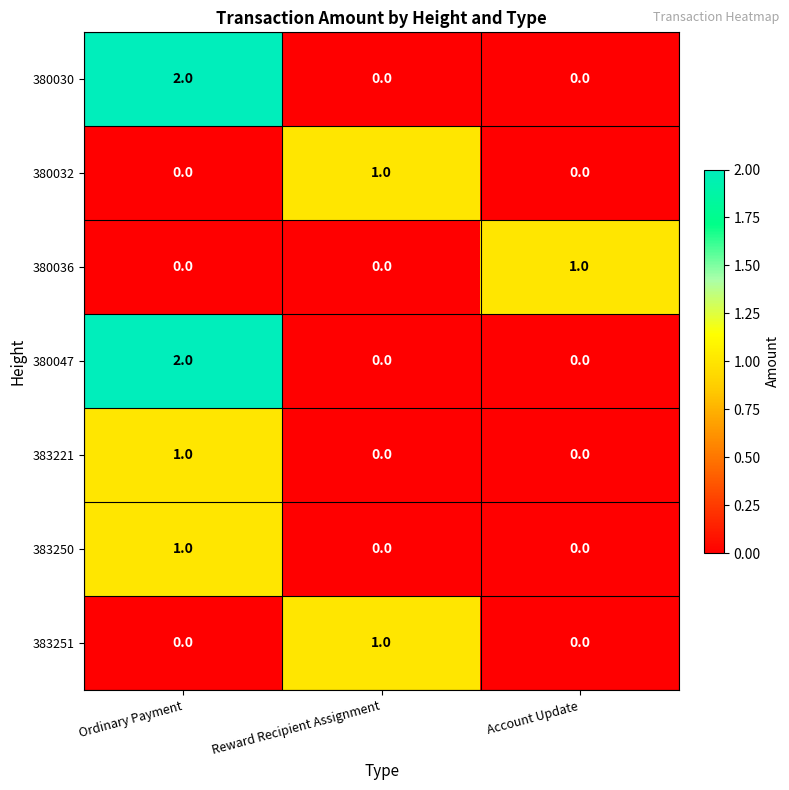

Count the 380036 values in the range 0 to 1.

3